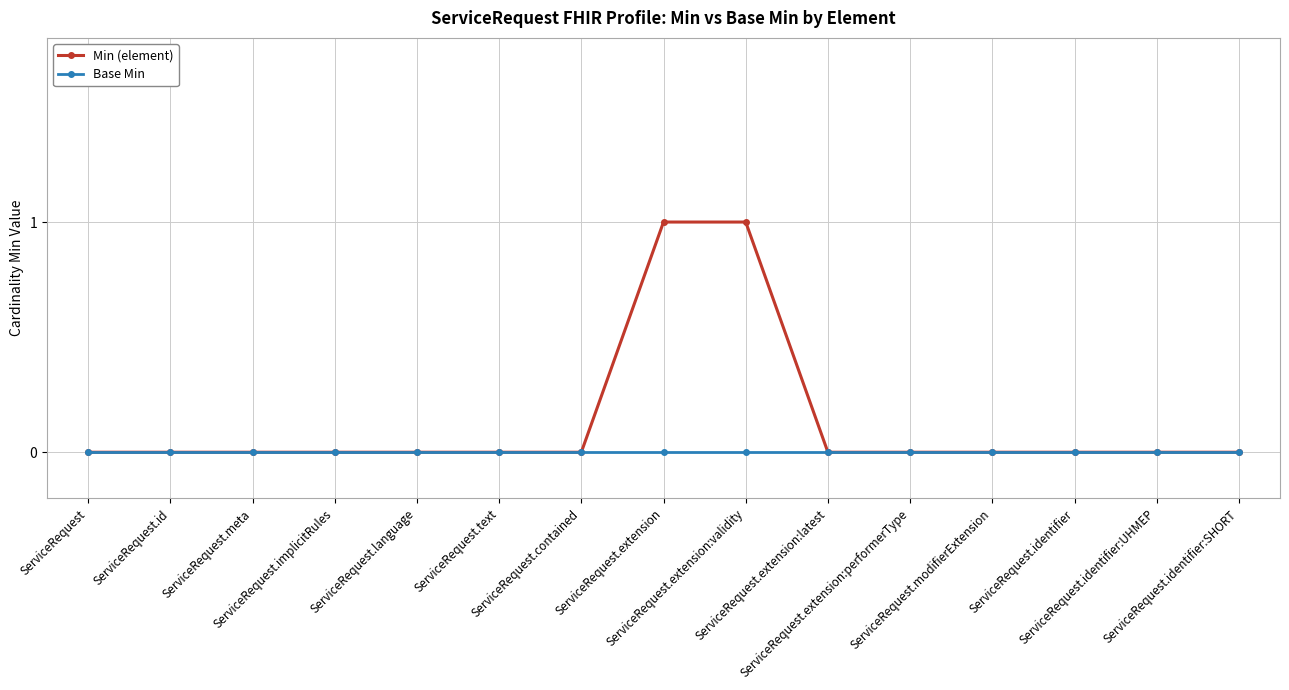

Which series has the largest total across all categories?

Min (element)